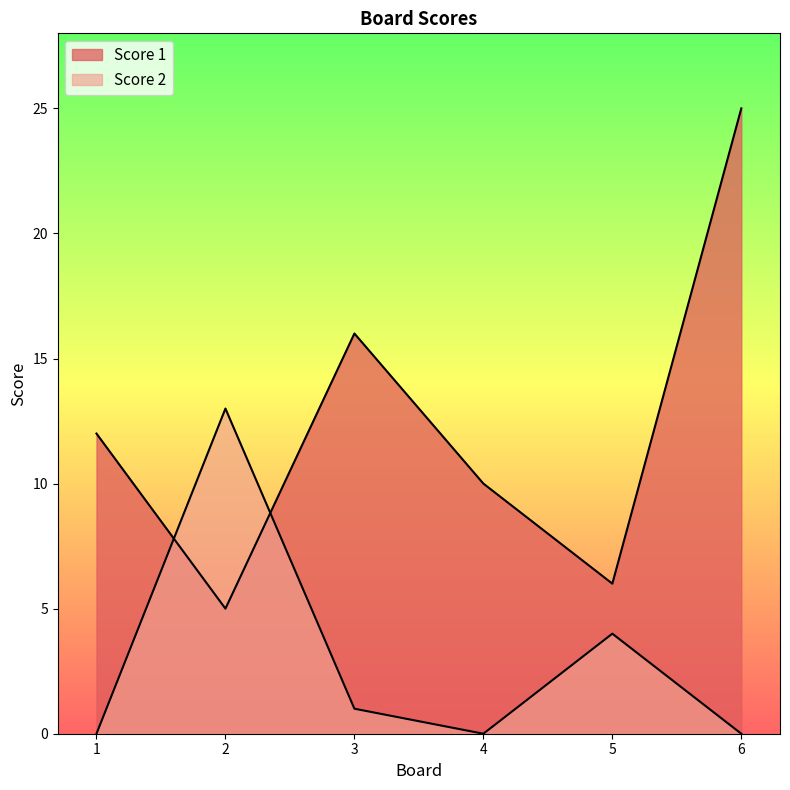

What is the spread (max minus min) of values at 2?

8